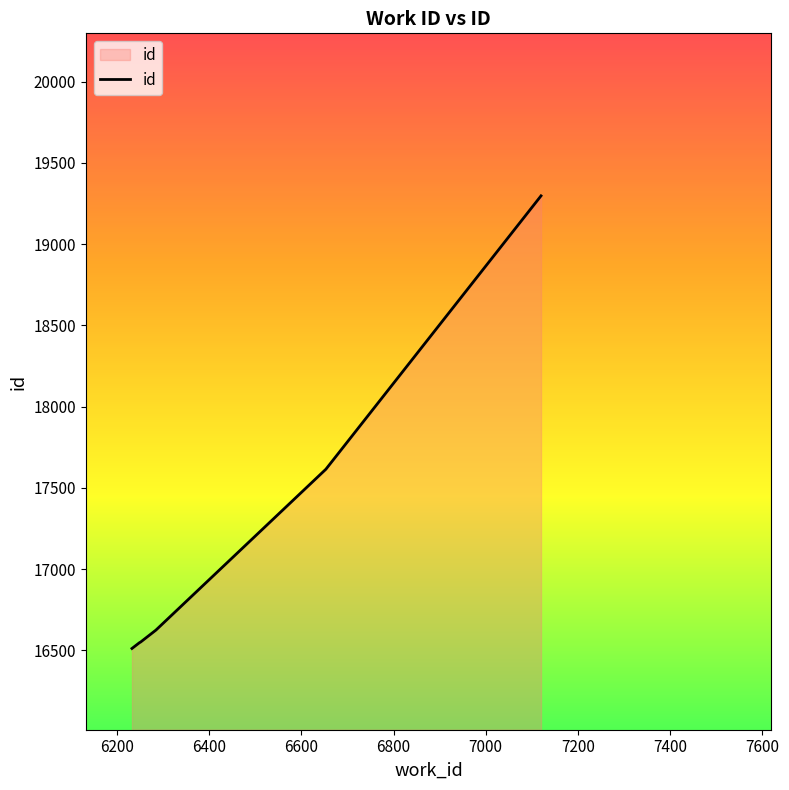

What is the difference between the maximum and minimum values?

2785